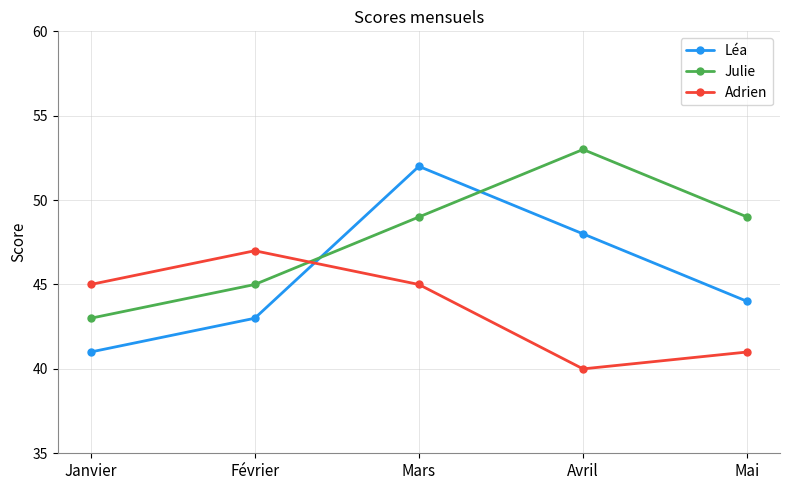

Which series has the widest spread of values?

Léa